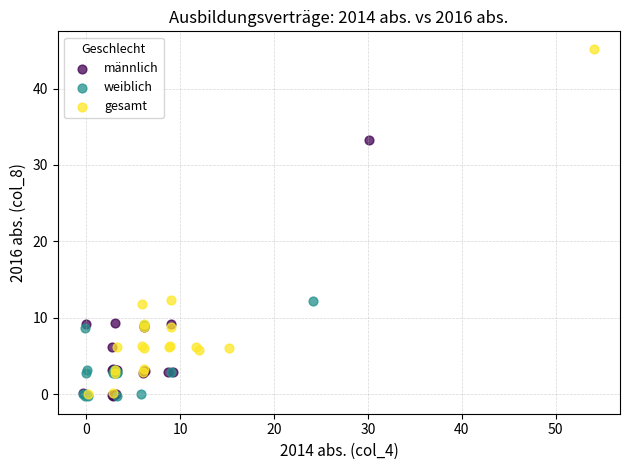

Which series has the widest spread of Y values?

gesamt